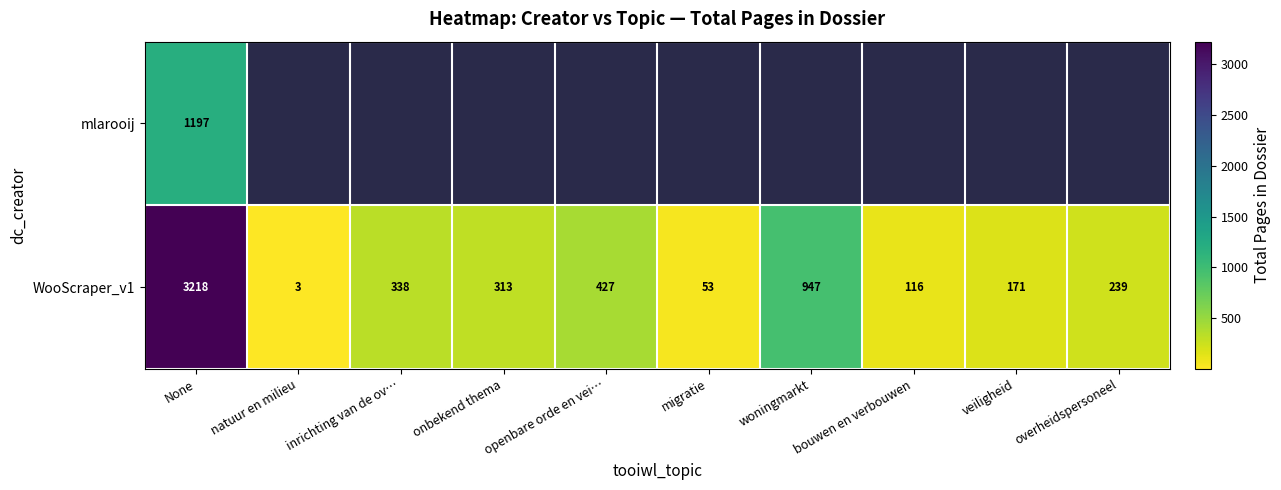

List the labels in order of WooScraper_v1 value, largest first.

None, woningmarkt, openbare orde en vei…, inrichting van de ov…, onbekend thema, overheidspersoneel, veiligheid, bouwen en verbouwen, migratie, natuur en milieu